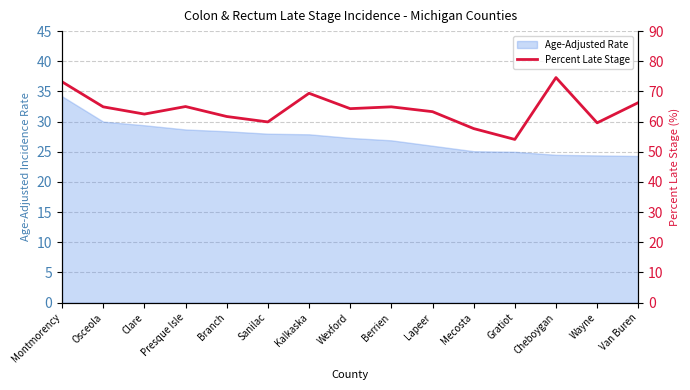

Reading left to right, what are all the values shown in this chart?

73.2	64.9	62.5	65.0	61.7	59.9	69.4	64.3	64.9	63.3	57.7	54.1	74.6	59.6	66.3